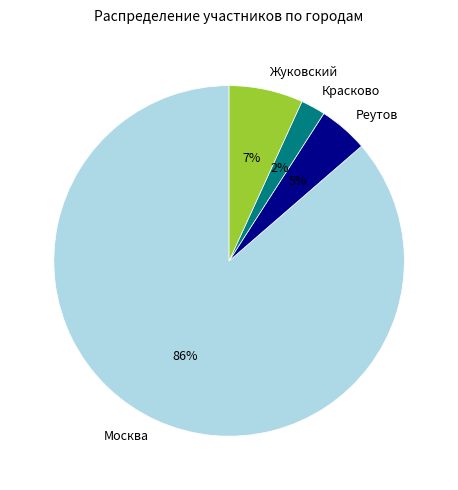

What percentage is the Красково slice, to the nearest percent?

2%